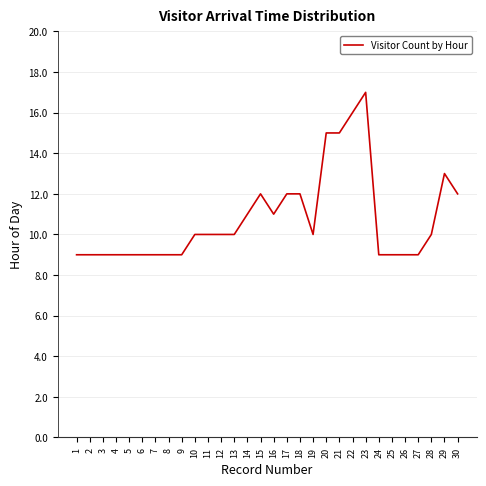

True or false: the data shows 6 at 16.

False